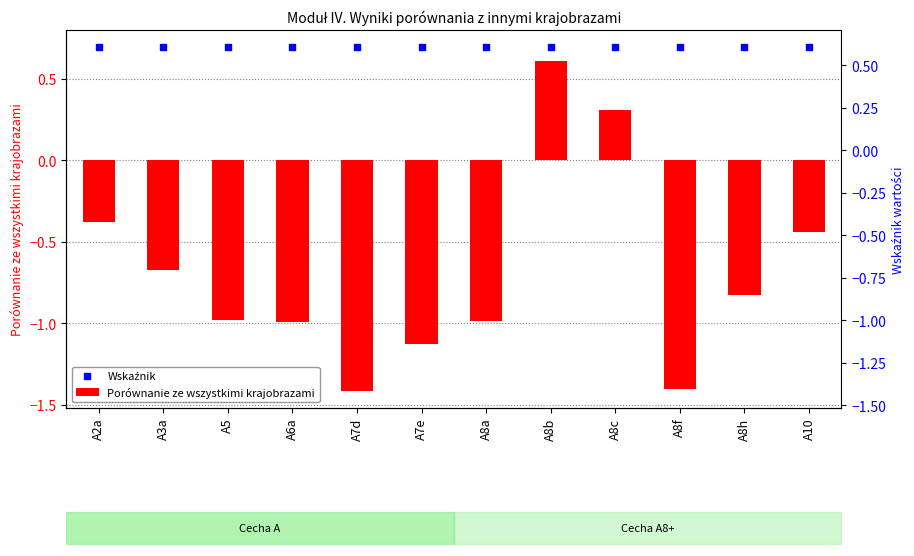

Which series has the largest Y range (max minus min)?

Porównanie ze wszystkimi krajobrazami